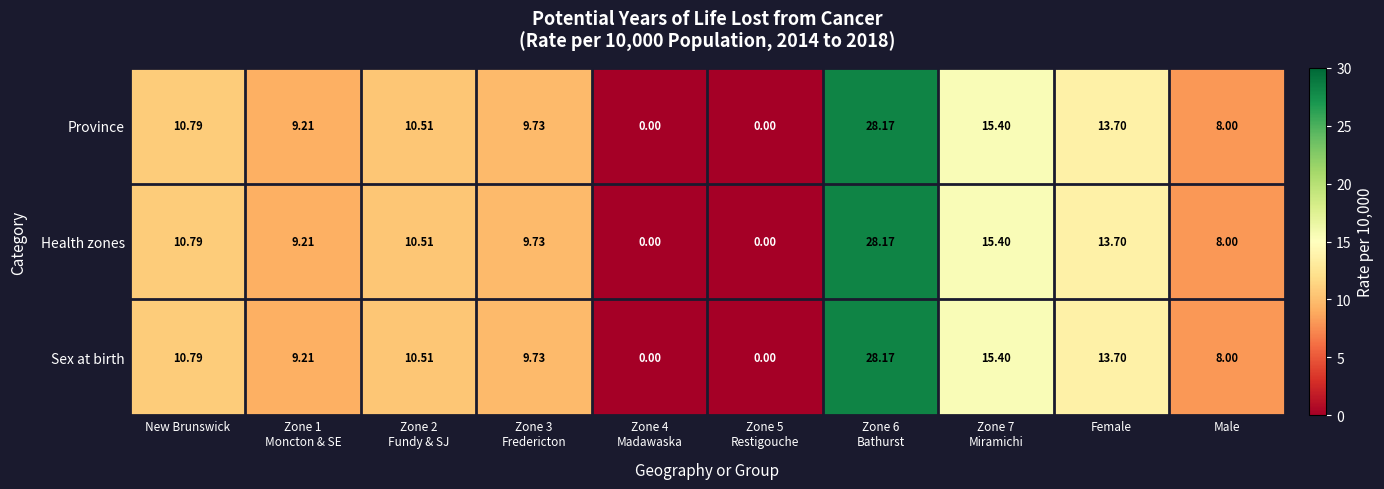

At which label does Sex at birth first exceed 10?

New Brunswick